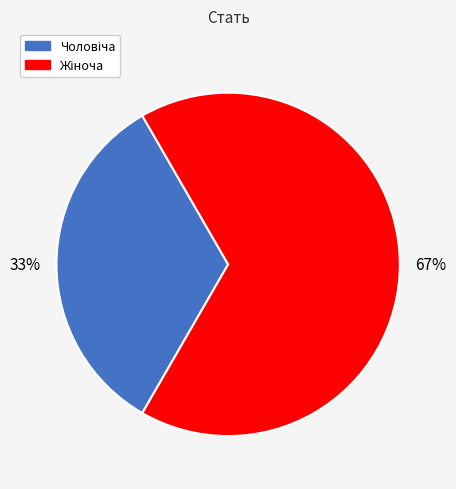

Does any single category account for the majority?

Yes